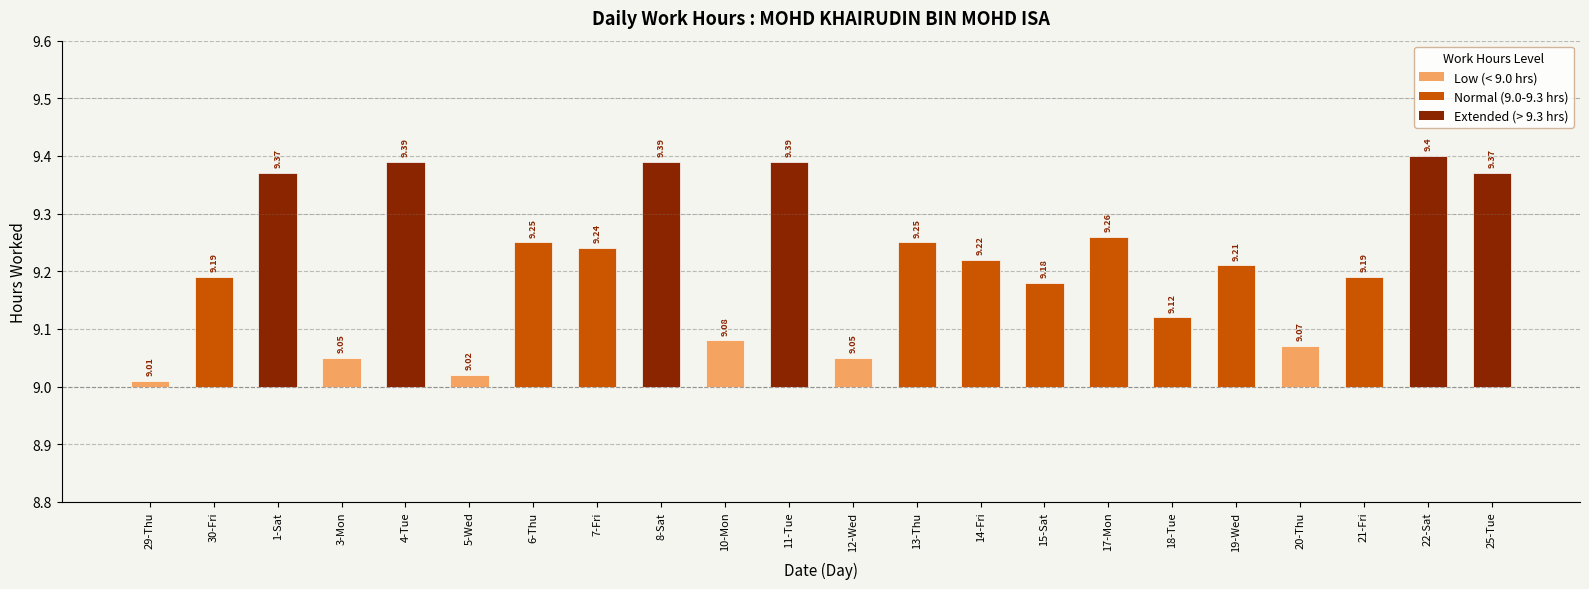

How many categories are shown in the chart?

22